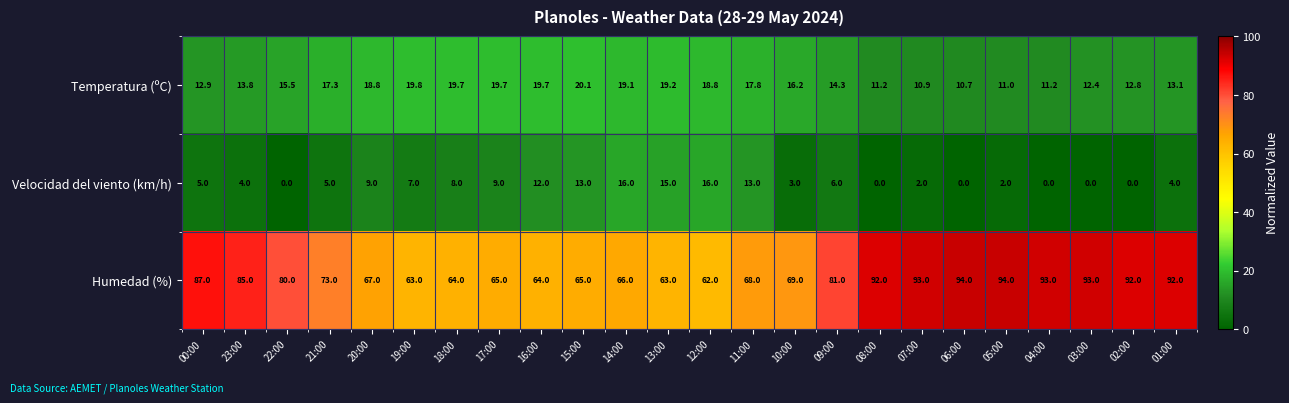

Where does the Humedad (%) series first go above 80?

00:00